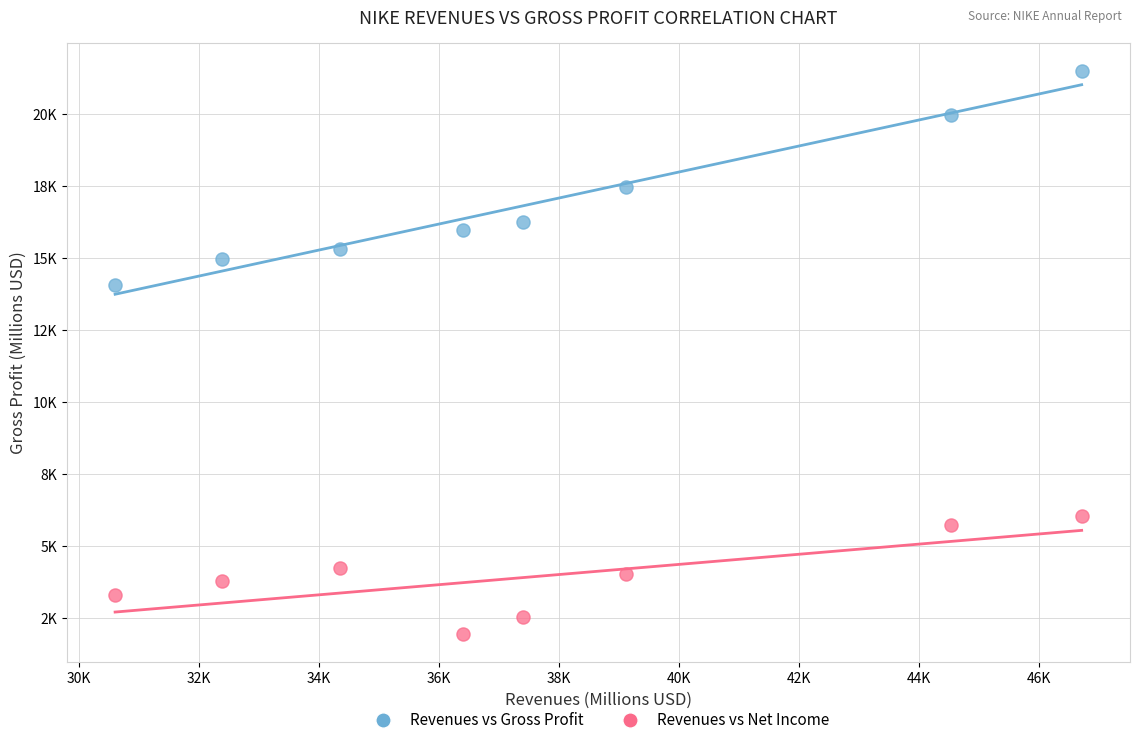

Which series reaches the maximum Y coordinate?

Revenues vs Gross Profit